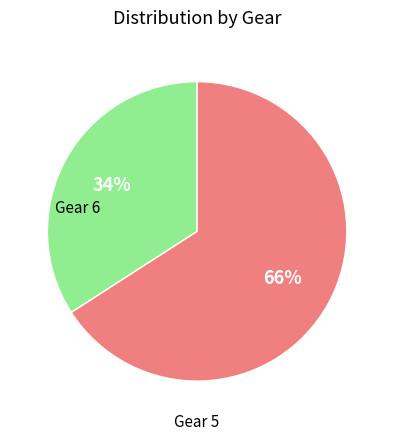

Does any single category account for the majority?

Yes